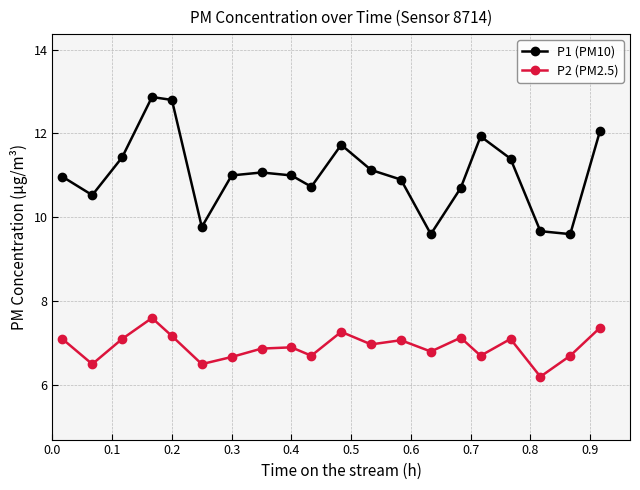

What is the maximum value for P1 (PM10)?

12.9